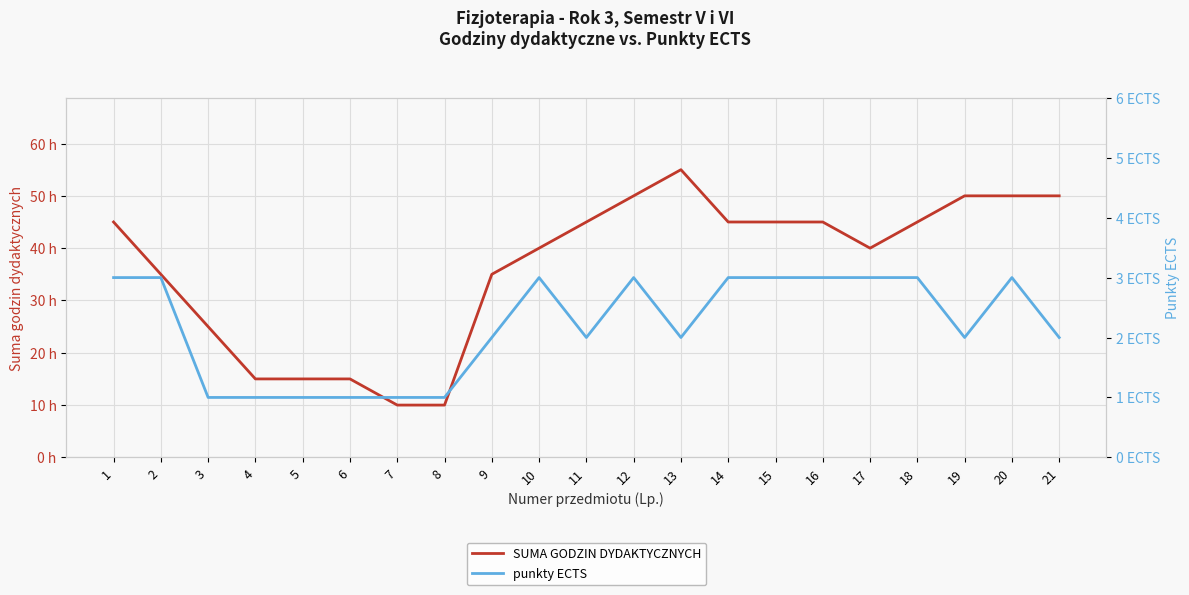

Rank the series by their average value, from highest to lowest.

SUMA GODZIN DYDAKTYCZNYCH, punkty ECTS